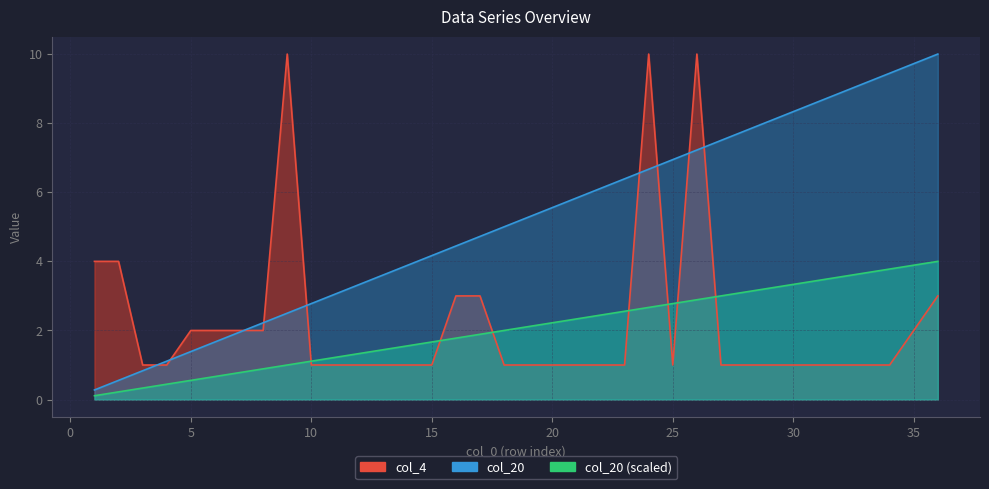

How many data points are less than 5?

17